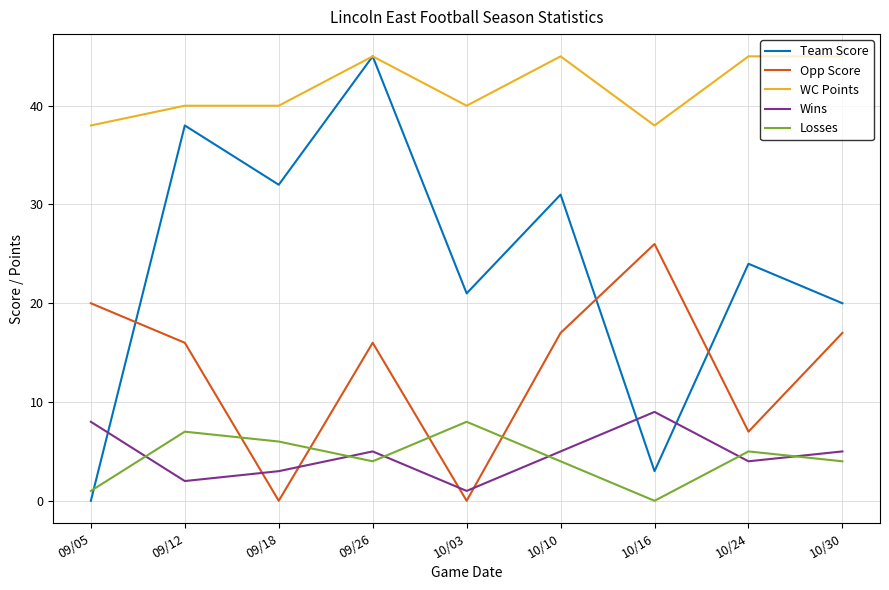

What is the approximate value of Losses at 09/18?

6